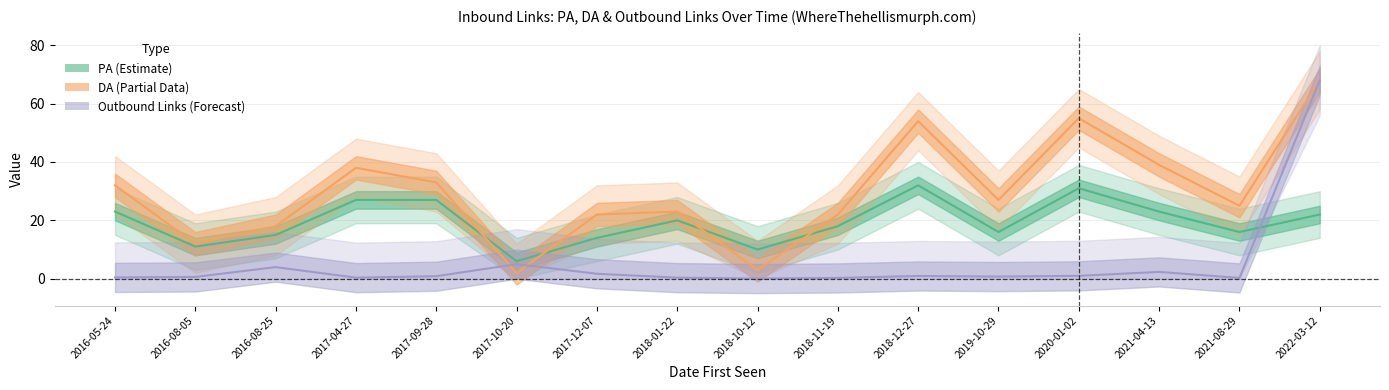

How many intersections are there between DA and Outbound Links from Page?

2